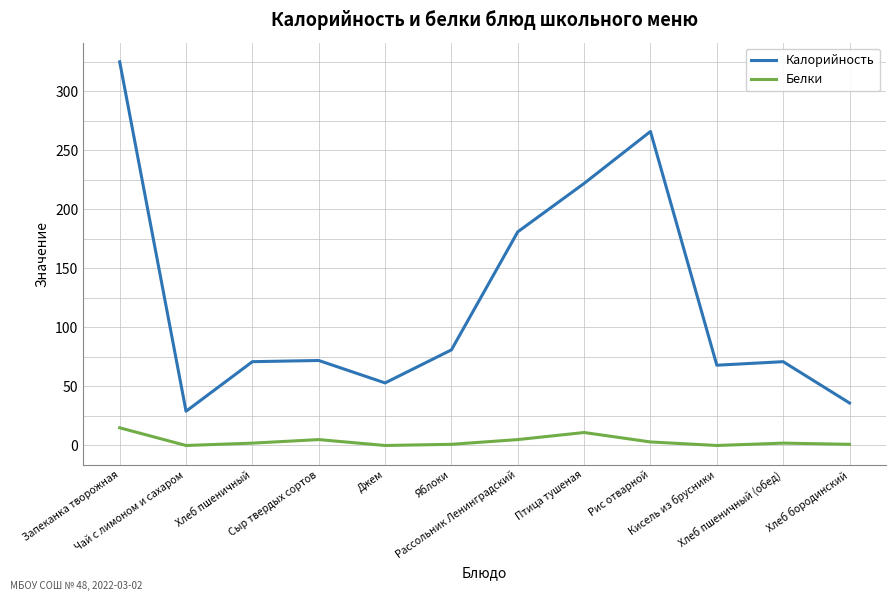

What is the spread (max minus min) of values at Яблоки?

80